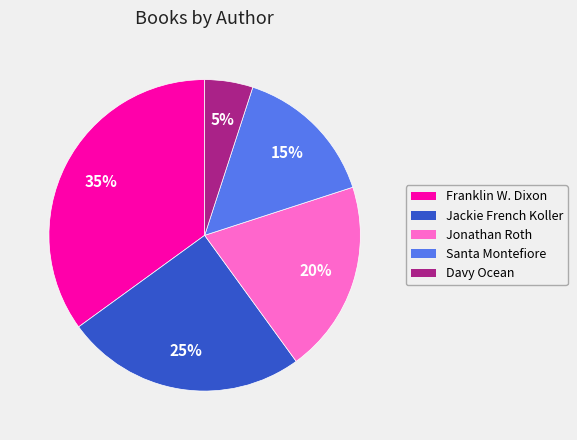

Approximately how many times larger is the value at Jackie French Koller compared to Jonathan Roth?

1.2